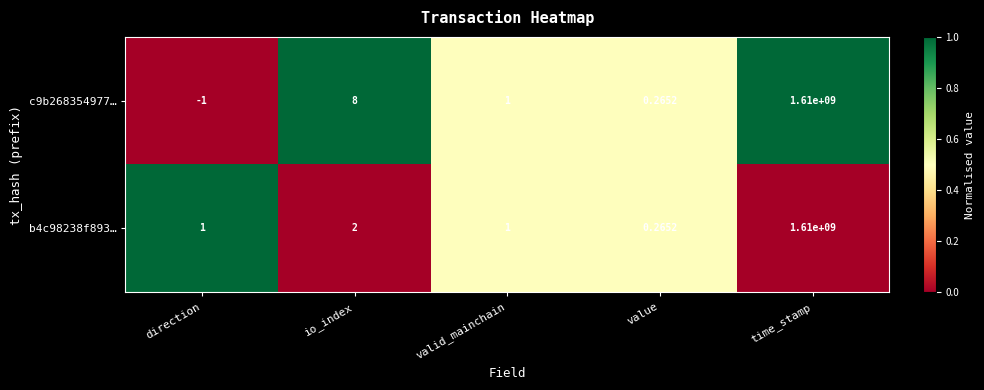

What is the spread (max minus min) of values at io_index?

6.0